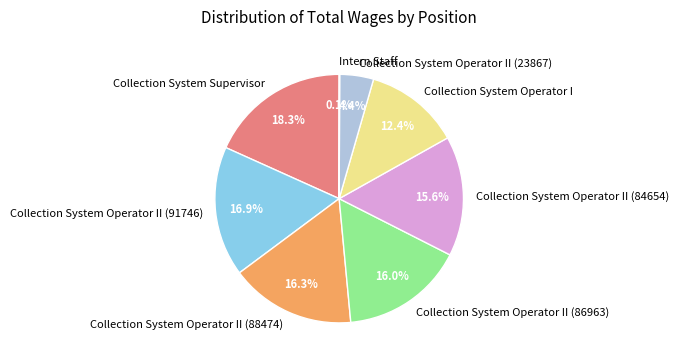

Which slice is the largest?

Collection System Supervisor